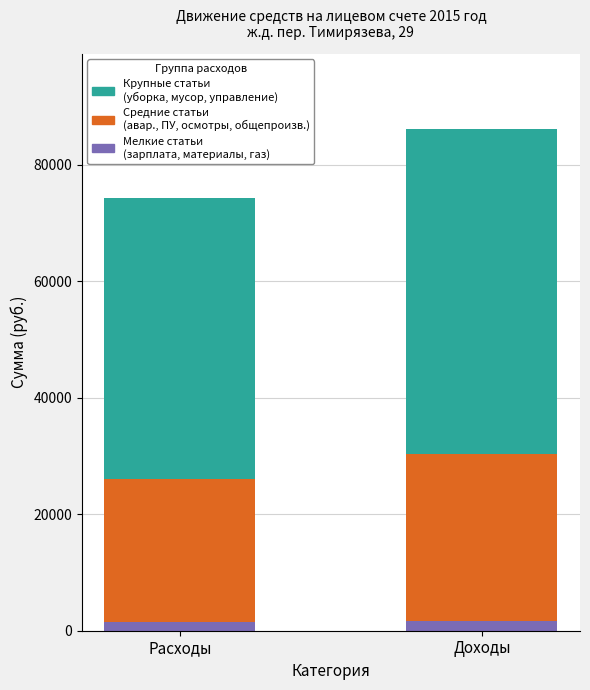

At which category is the sum across all series the highest?

Доходы